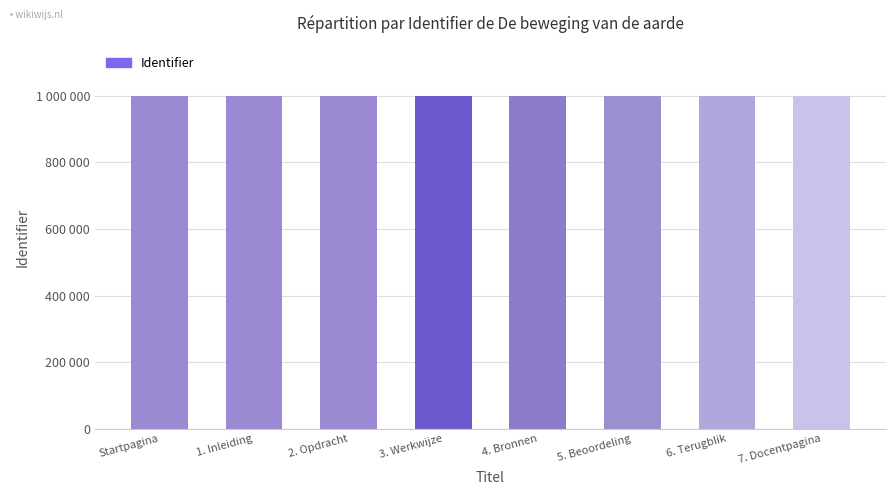

What position from the right is 4. Bronnen?

4